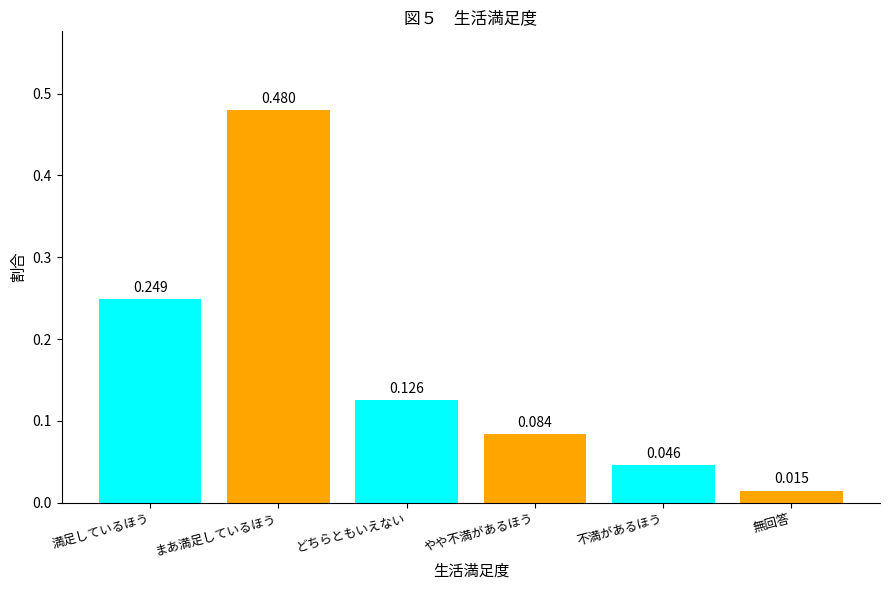

Which category has the lowest value across all series?

無回答